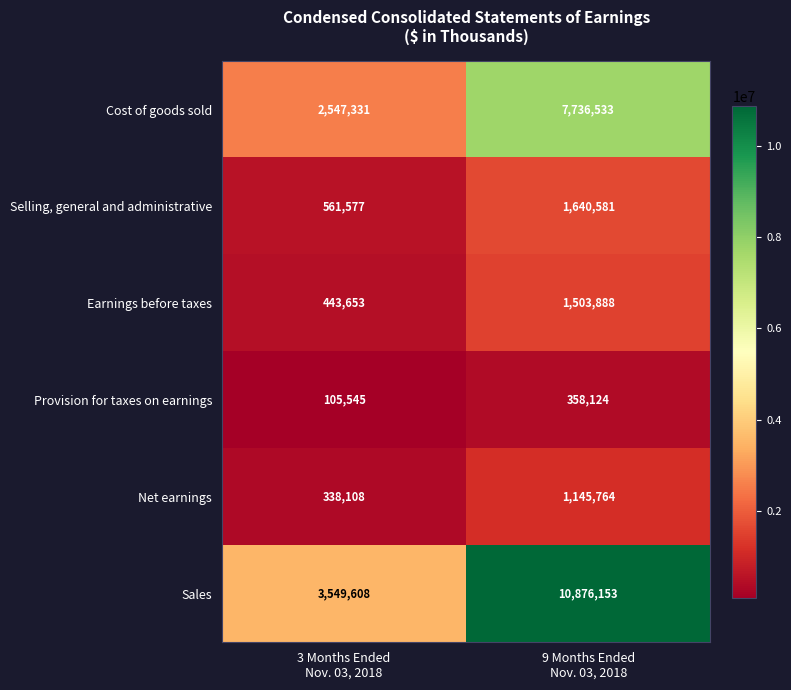

Rank the series by their maximum value, from lowest to highest.

Provision for taxes on earnings, Net earnings, Earnings before taxes, Selling, general and administrative, Cost of goods sold, Sales